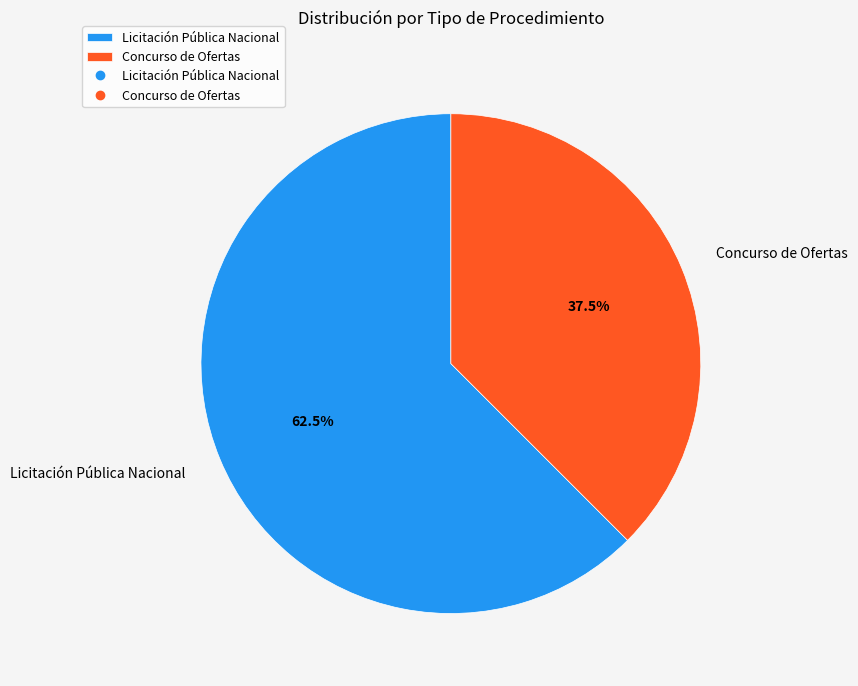

The Licitación Pública Nacional slice represents 57% of the pie. True or false?

False